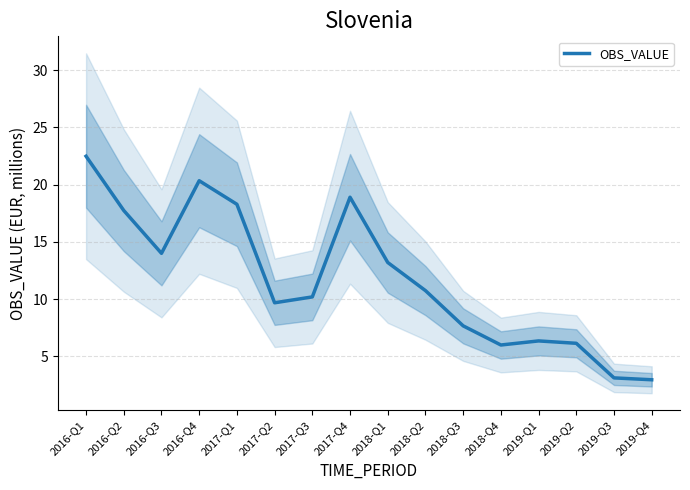

List the labels in order of value, smallest first.

2019-Q4, 2019-Q3, 2018-Q4, 2019-Q2, 2019-Q1, 2018-Q3, 2017-Q2, 2017-Q3, 2018-Q2, 2018-Q1, 2016-Q3, 2016-Q2, 2017-Q1, 2017-Q4, 2016-Q4, 2016-Q1